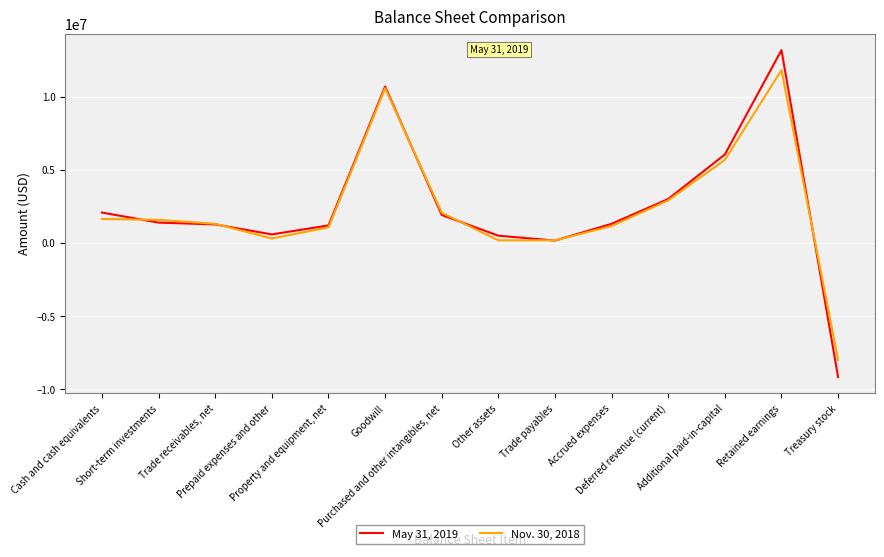

Which series has the widest spread of values?

May 31, 2019